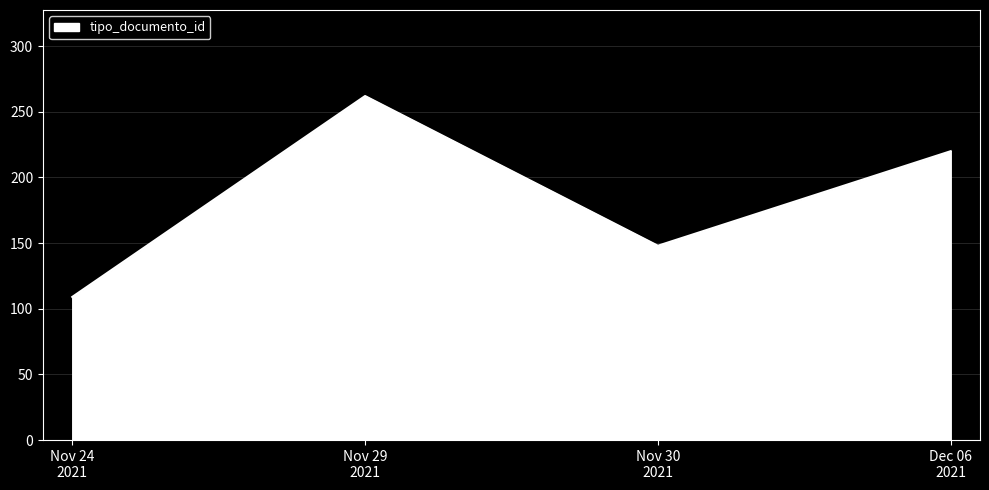

Reading left to right, list all the values displayed in this chart.

109	262	148	220